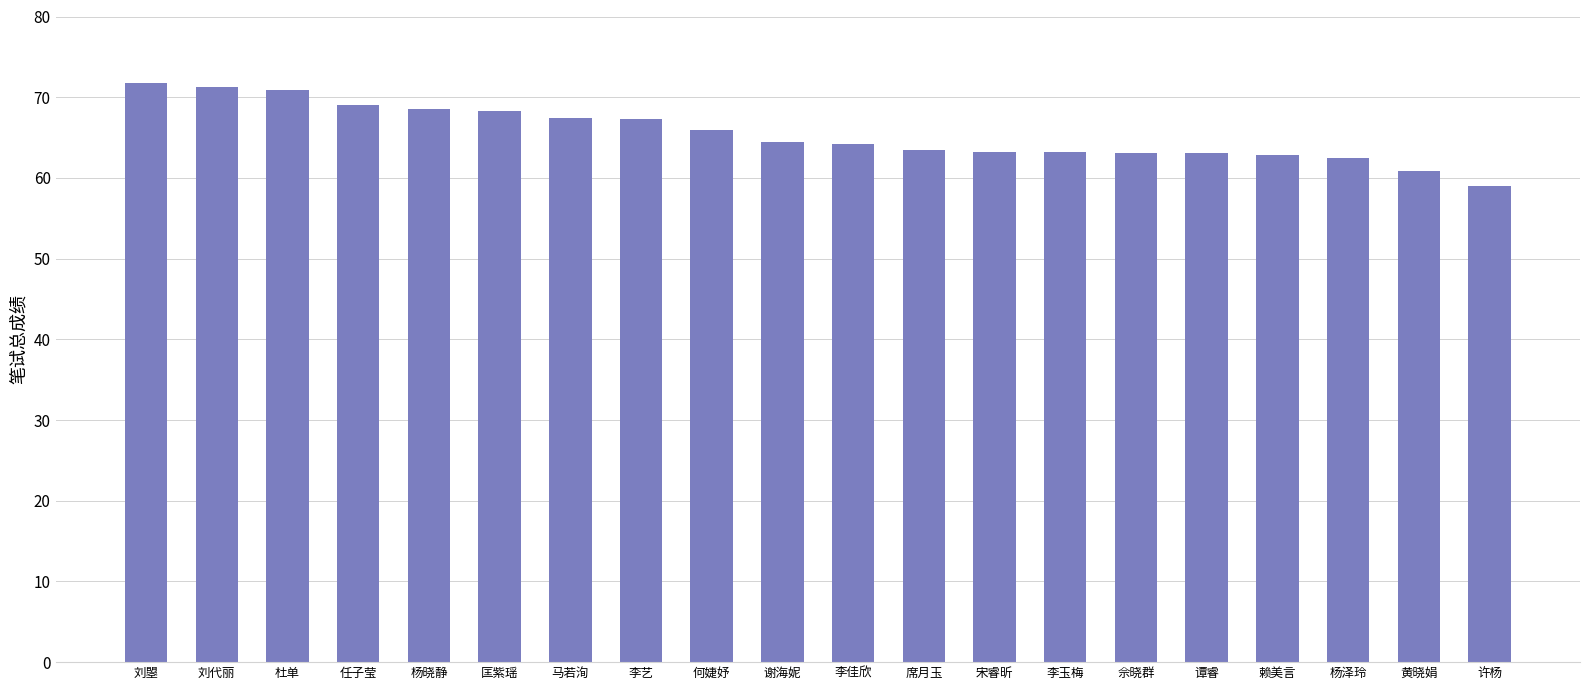

Which label corresponds to the smallest value in the chart?

许杨